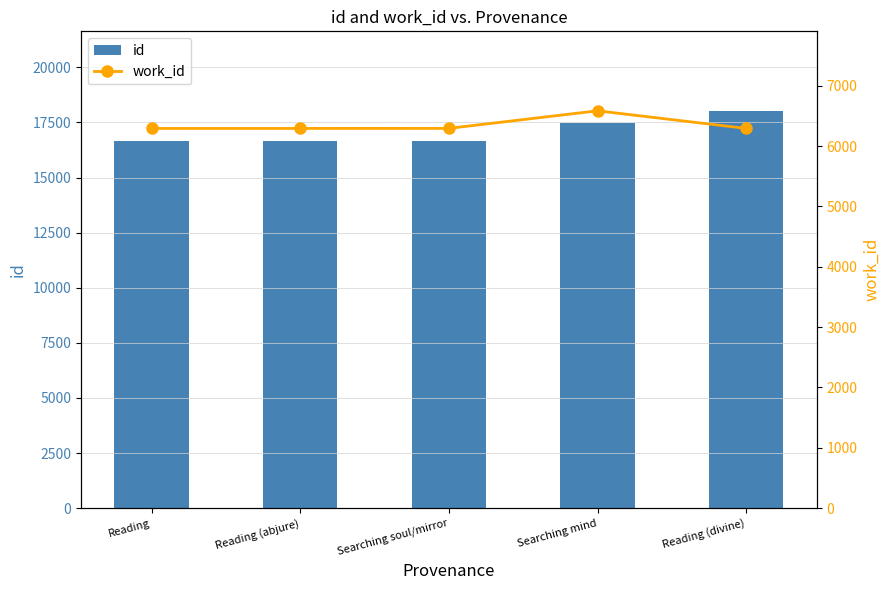

Reading left to right, list all the values displayed in this chart.

id: Reading=16674	Reading (abjure)=16676	Searching soul/mirror=16677	Searching mind=17484	Reading (divine)=18027
work_id: Reading=6293	Reading (abjure)=6293	Searching soul/mirror=6294	Searching mind=6585	Reading (divine)=6293